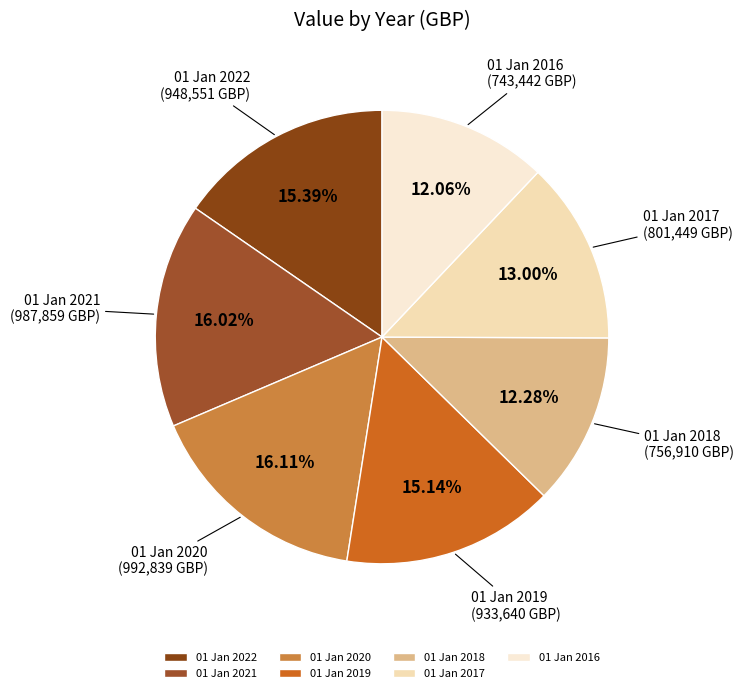

The 01 Jan 2020 slice represents 5% of the pie. True or false?

False